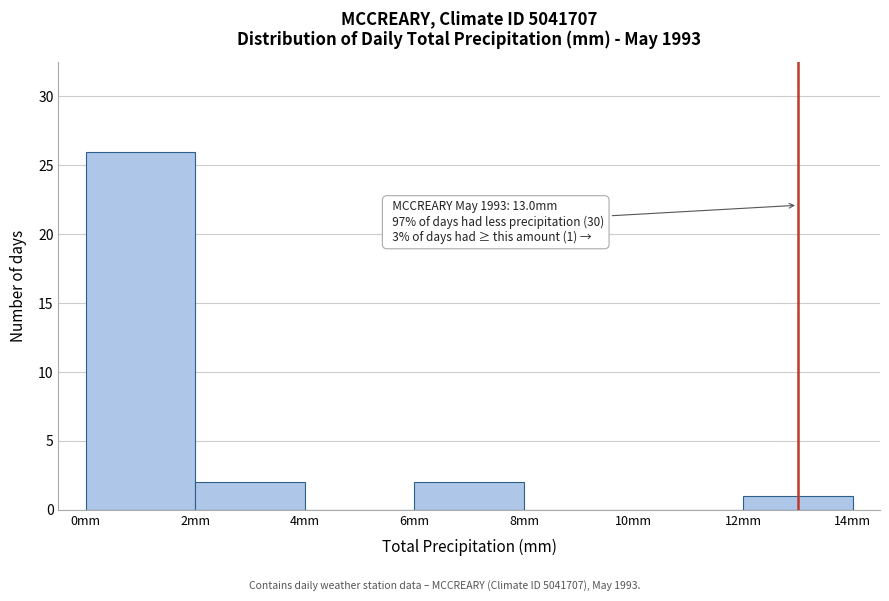

Which range on the x-axis has the tallest bar?

0 to 2